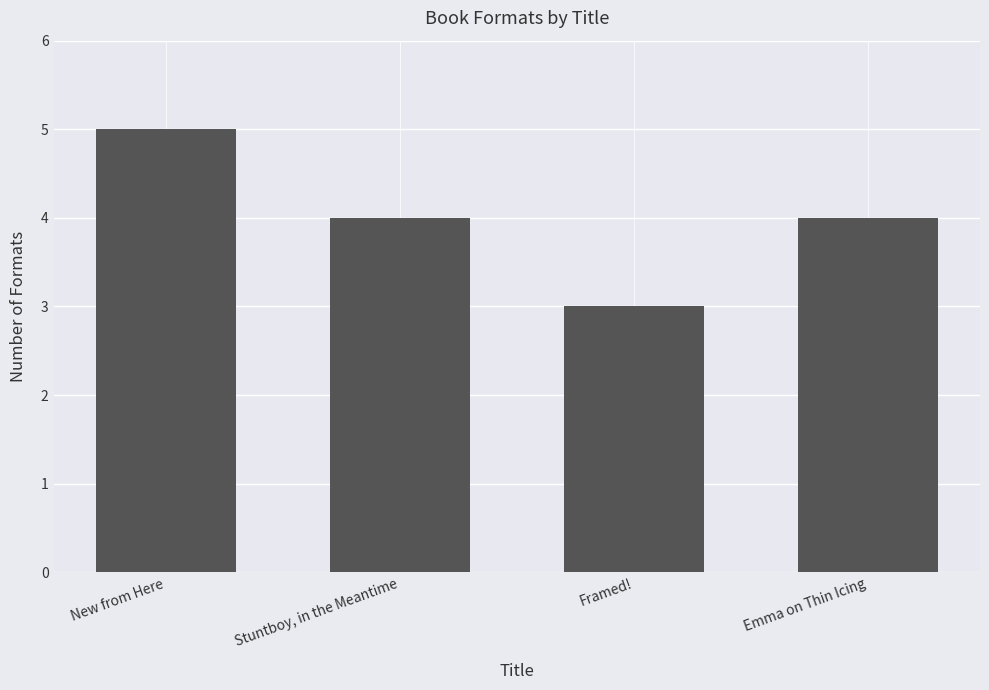

What is the sum of the values at Emma on Thin Icing and Framed!?

7